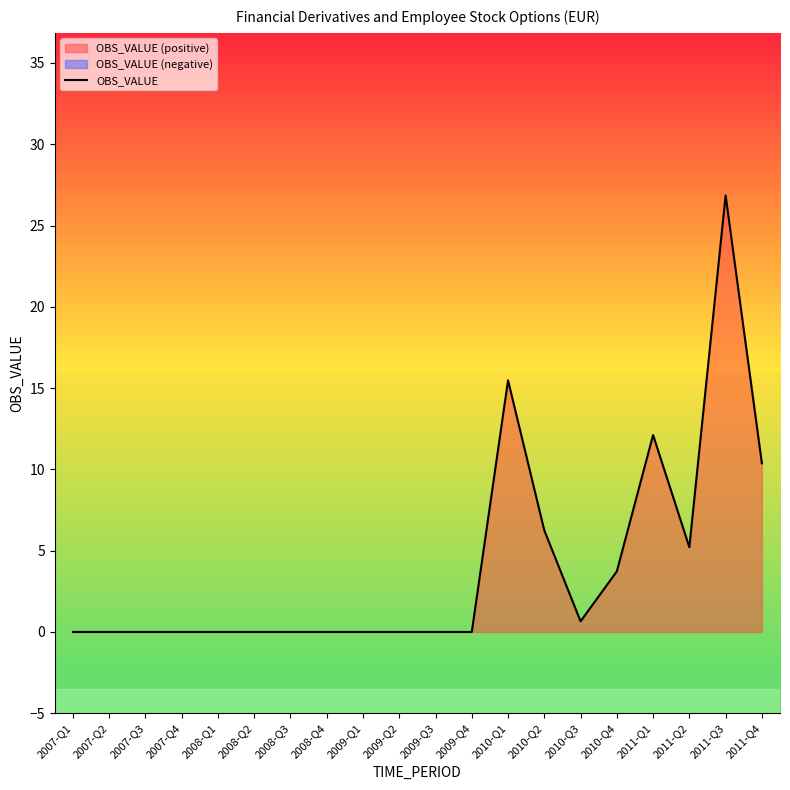

What is the difference between the maximum and second lowest values?

26.9